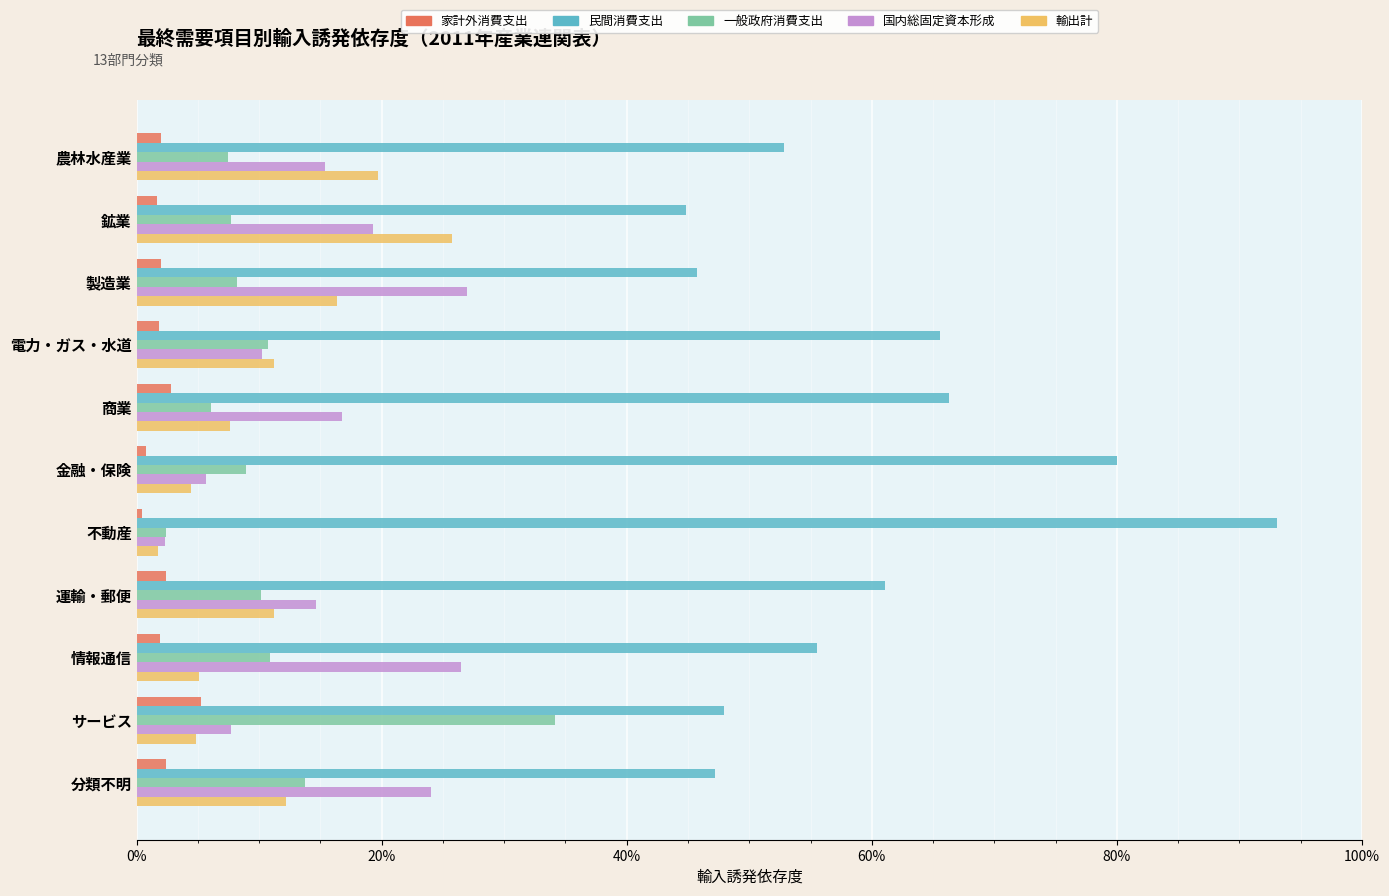

What are all the series names shown in the legend?

家計外消費支出, 民間消費支出, 一般政府消費支出, 国内総固定資本形成, 輸出計